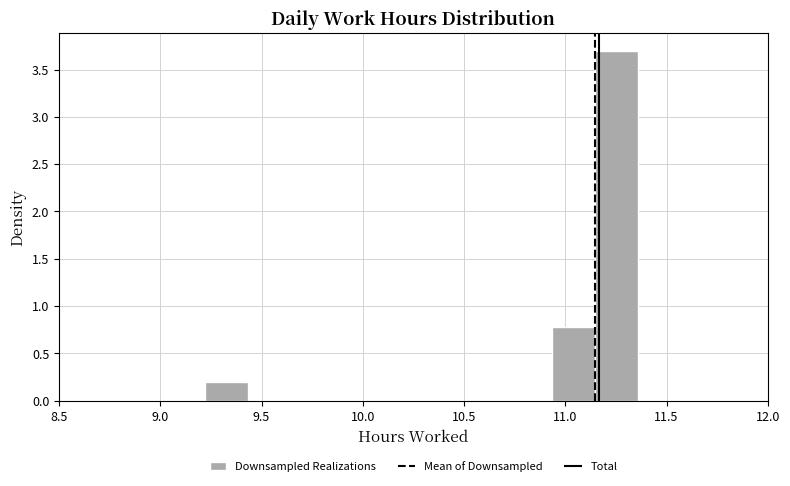

Over which range of the x-axis is the bar tallest?

11.15 to 11.35